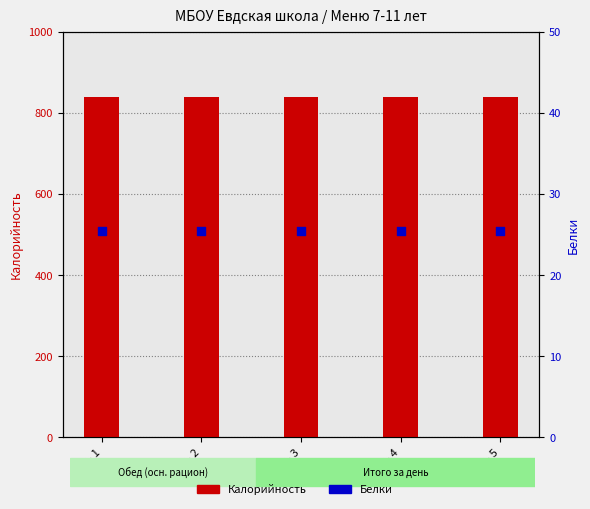

Is the value of Калорийность at День 1 greater than the value of Белки at День 4?

Yes